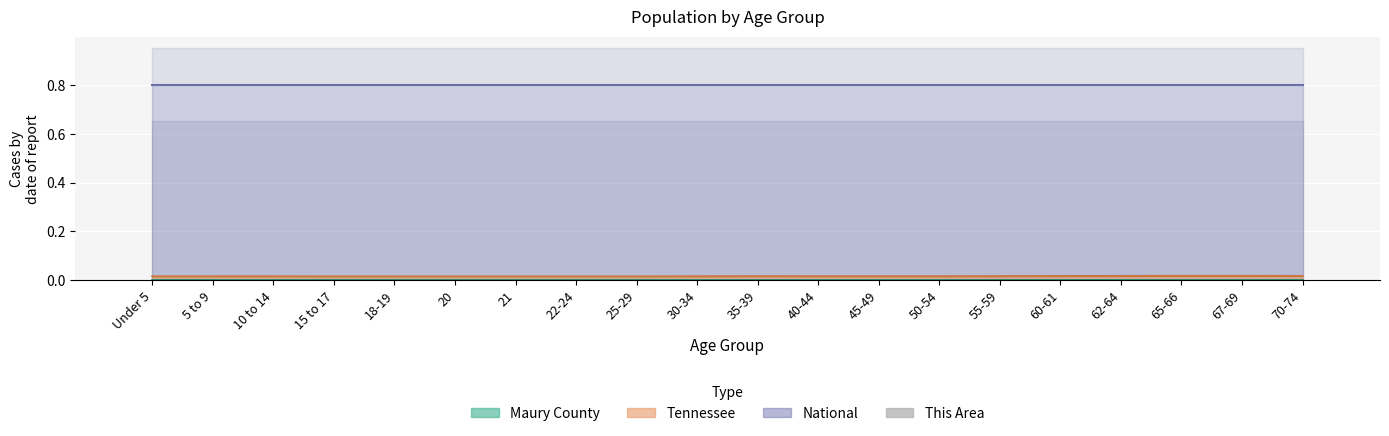

Which label corresponds to the smallest value in the chart?

21